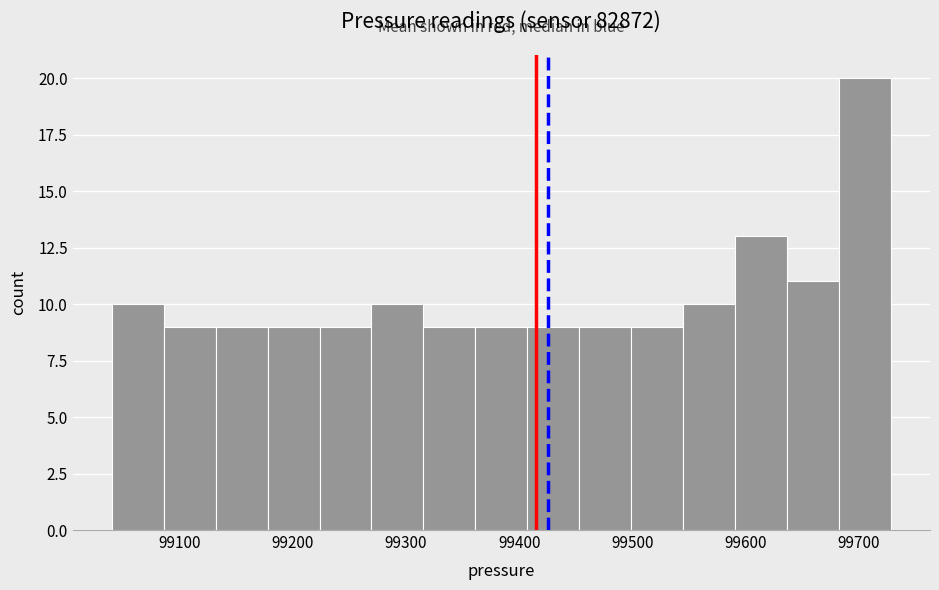

What is the height of the bar covering 99410 to 99450 on the x-axis? Neither the bar edges nor the heights are printed on the chart, so give them approximately, as read against the axes.

9